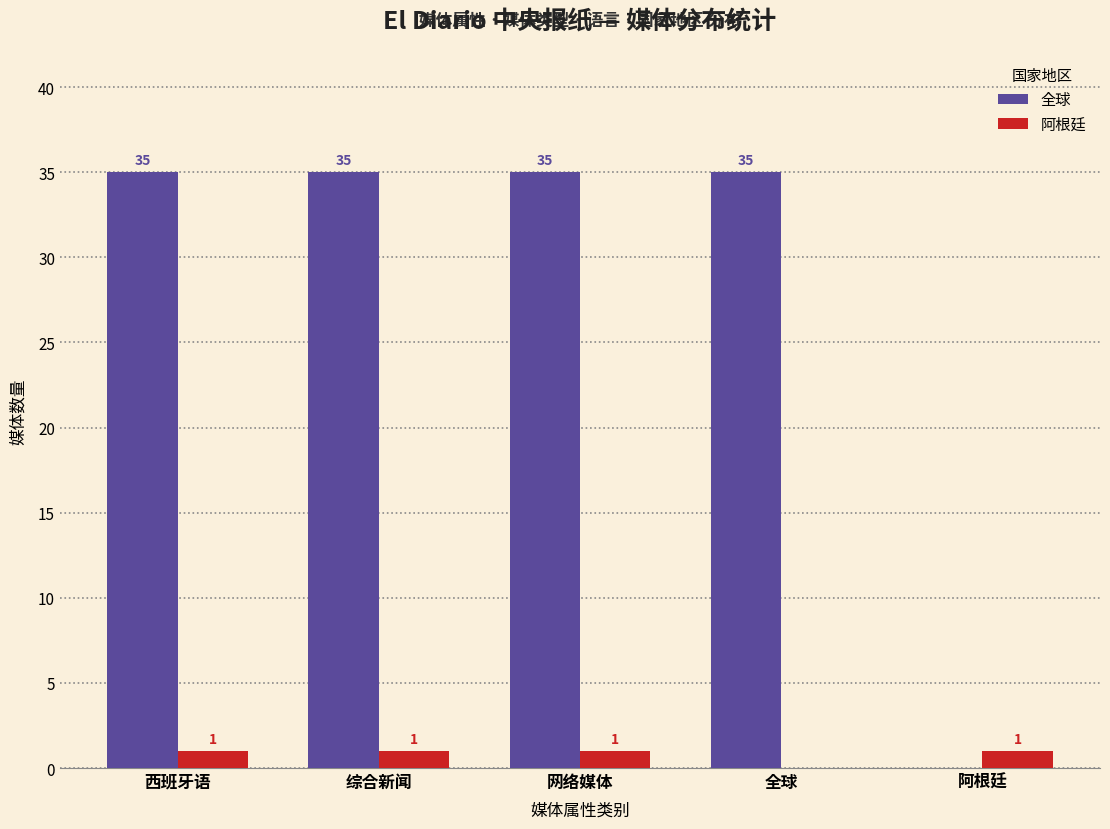

What is the sum of the 全球 values at 网络媒体 and 阿根廷?

35